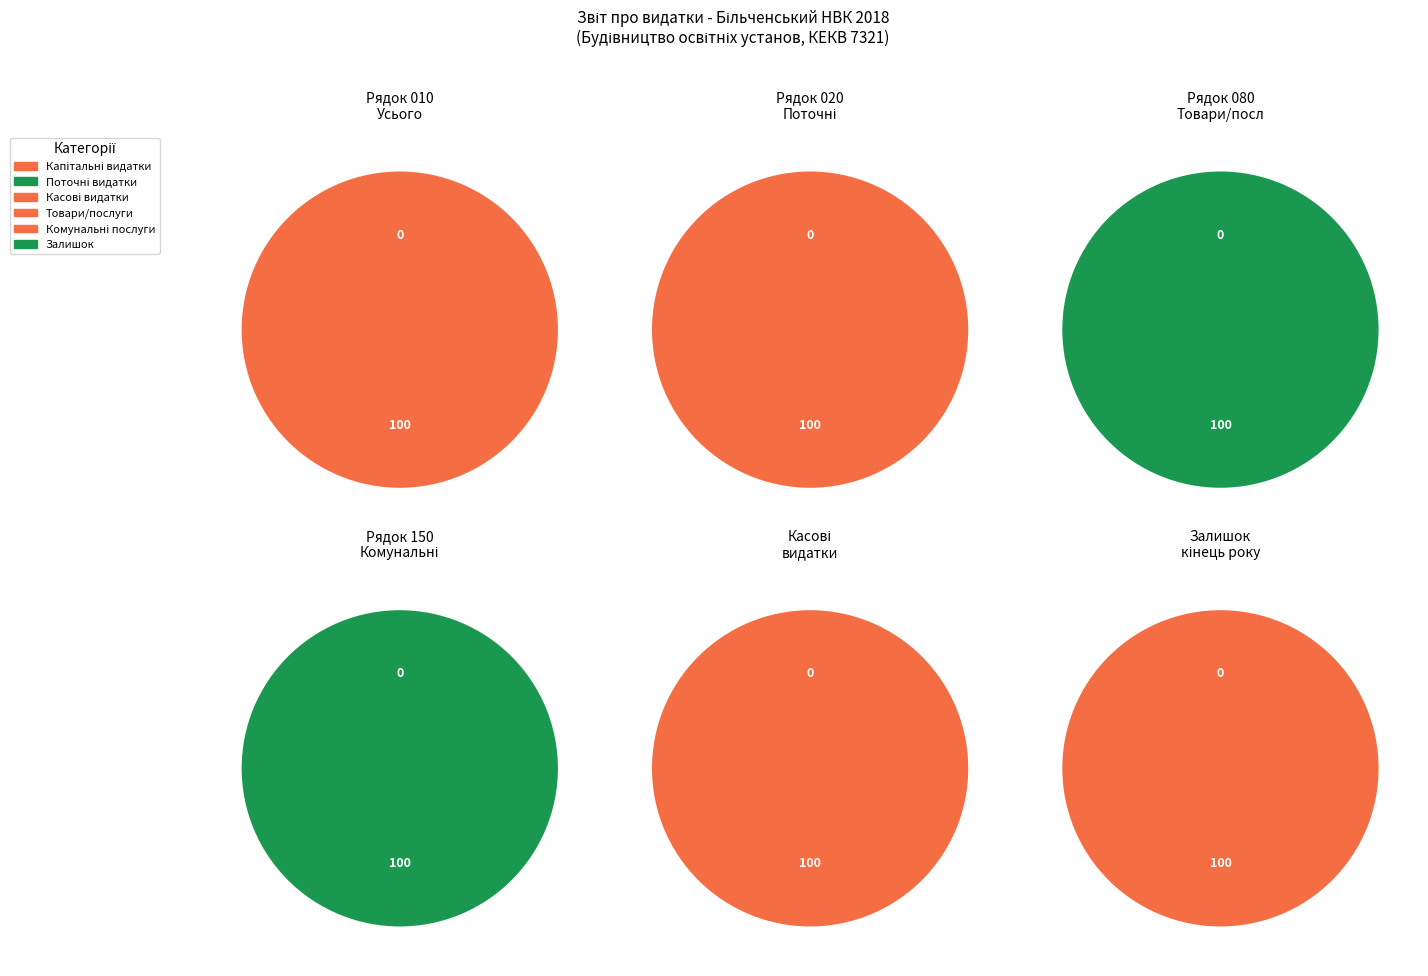

Is Використання товарів і послуг the majority of the pie?

No